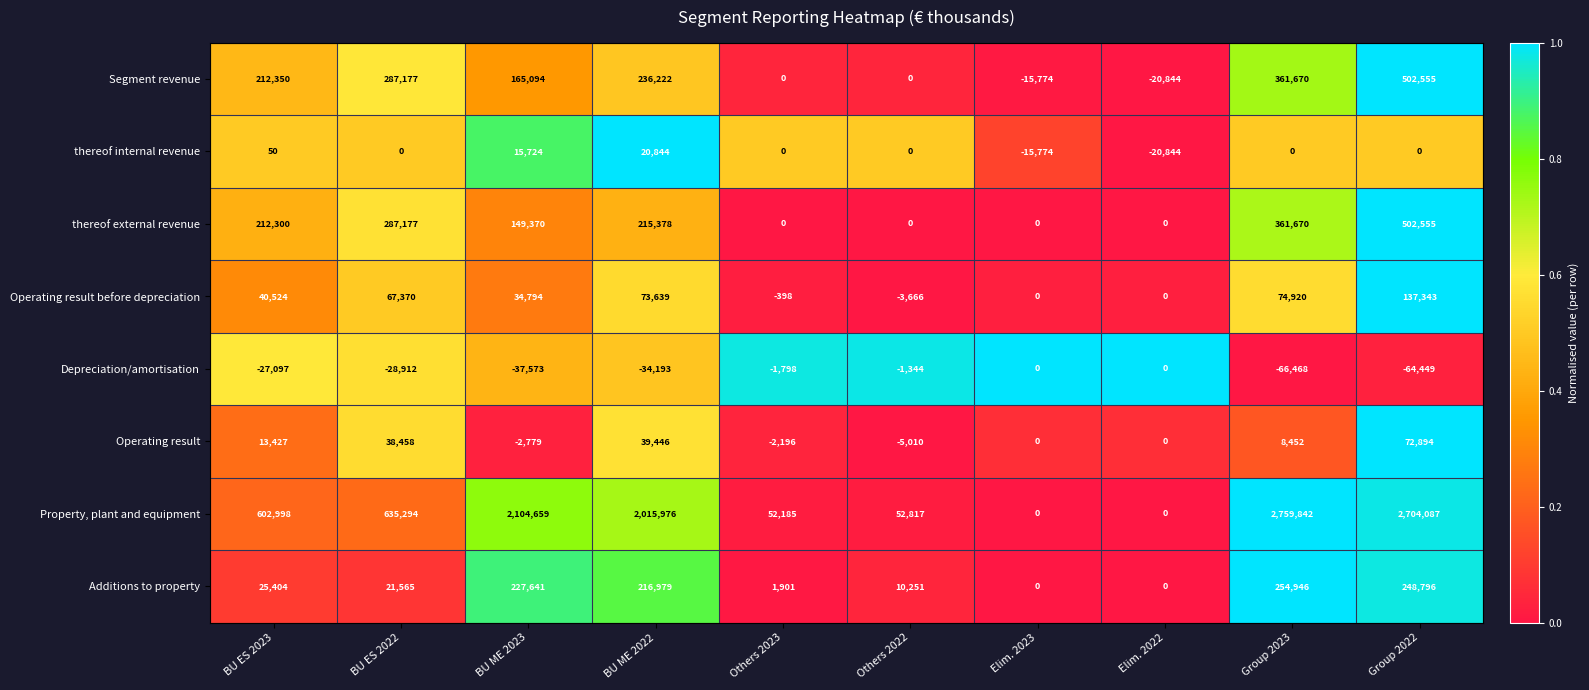

What is the average value of the Additions to property series?

100748